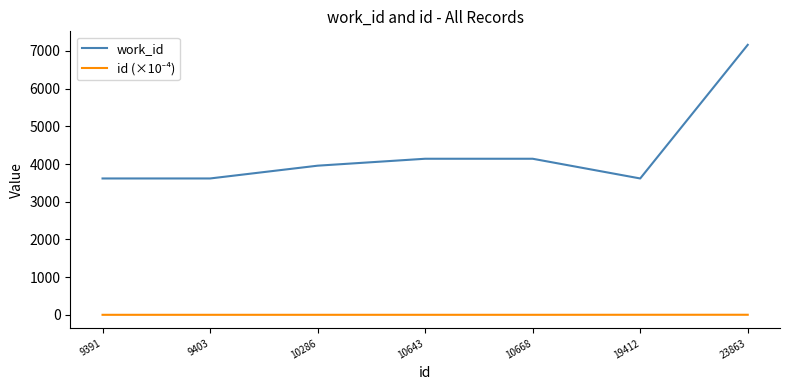

Which series has the largest total across all categories?

work_id